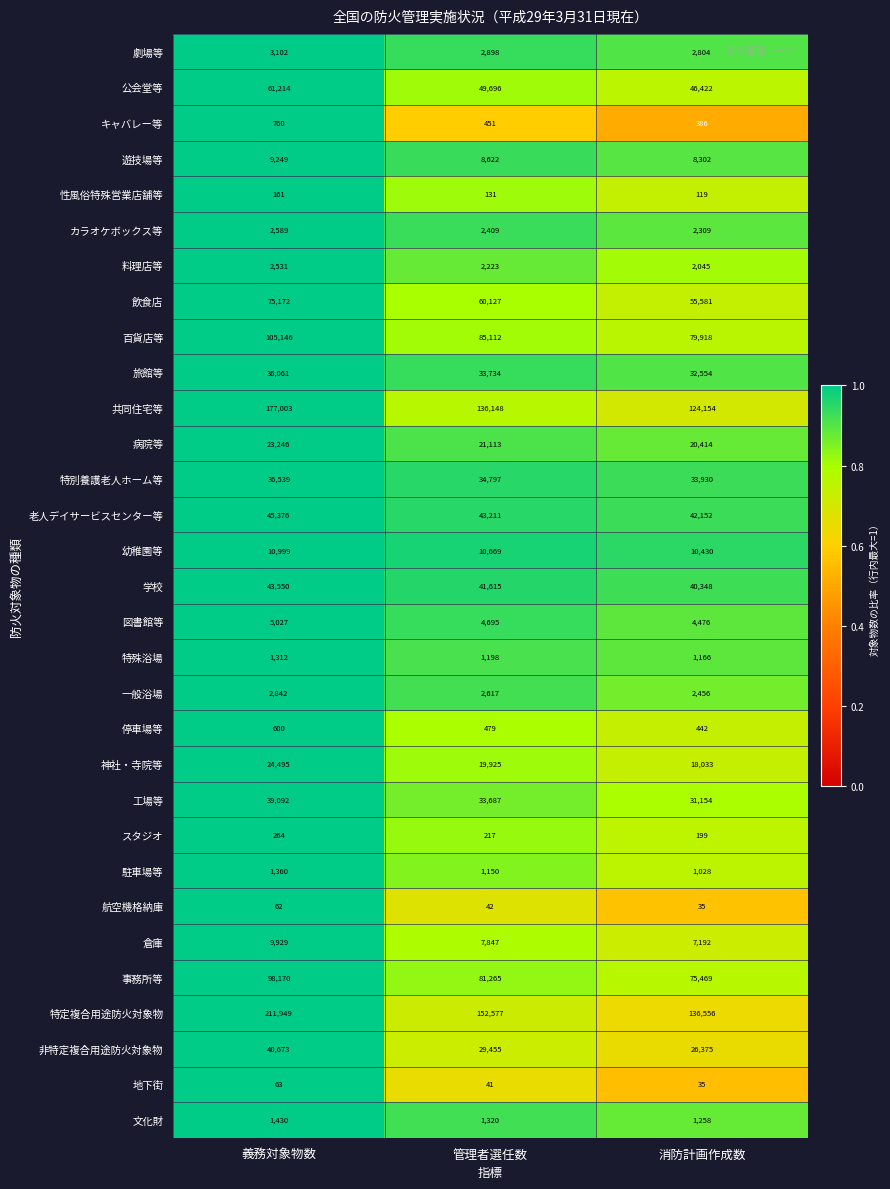

What is the difference between the highest and lowest values at 管理者選任数?

152536